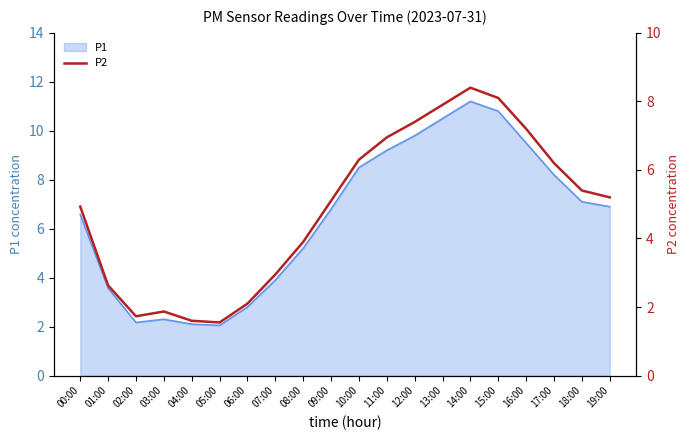

How many points are higher than both their immediate neighbors (excluding endpoints)?

2